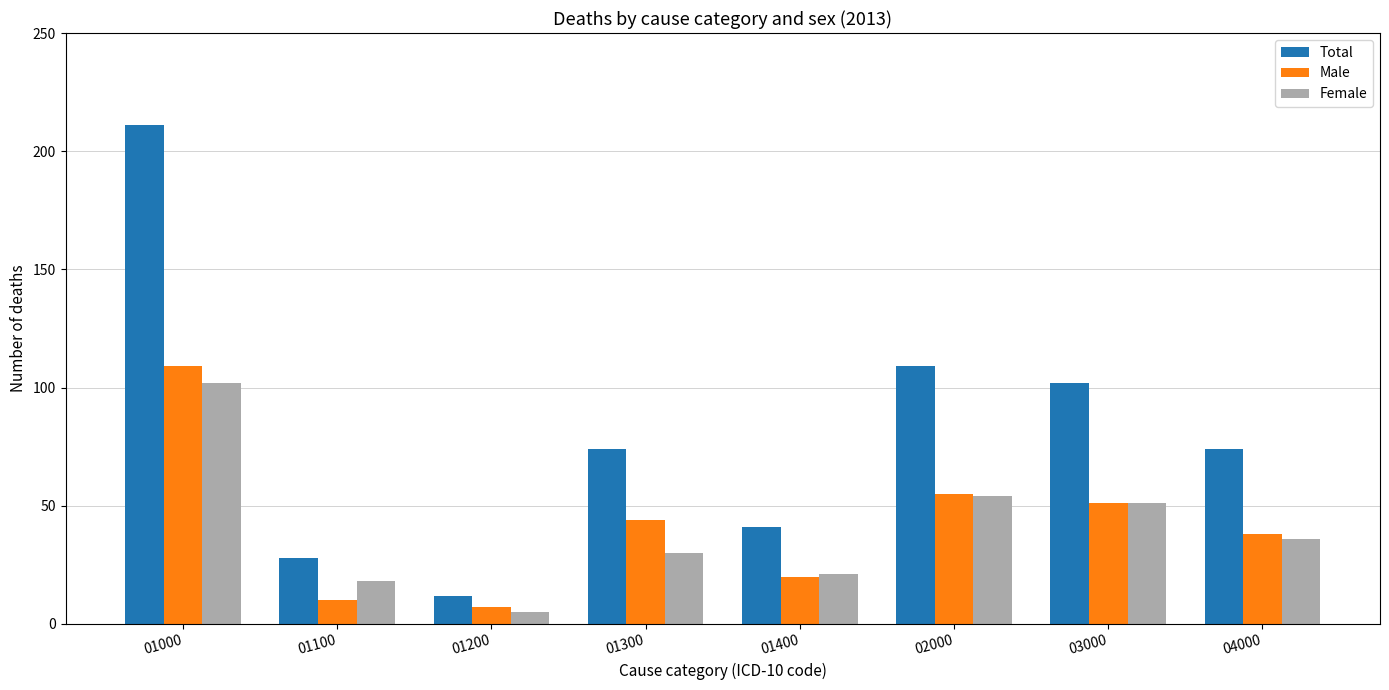

Where is Female nearest to the value 53?

02000